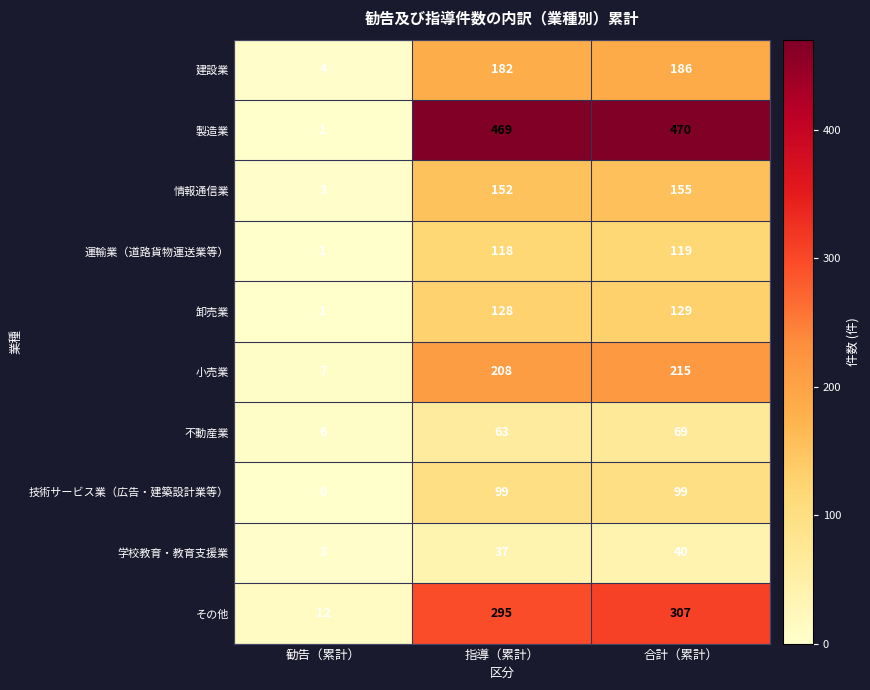

What is the total value across all series at 勧告（累計）?

38